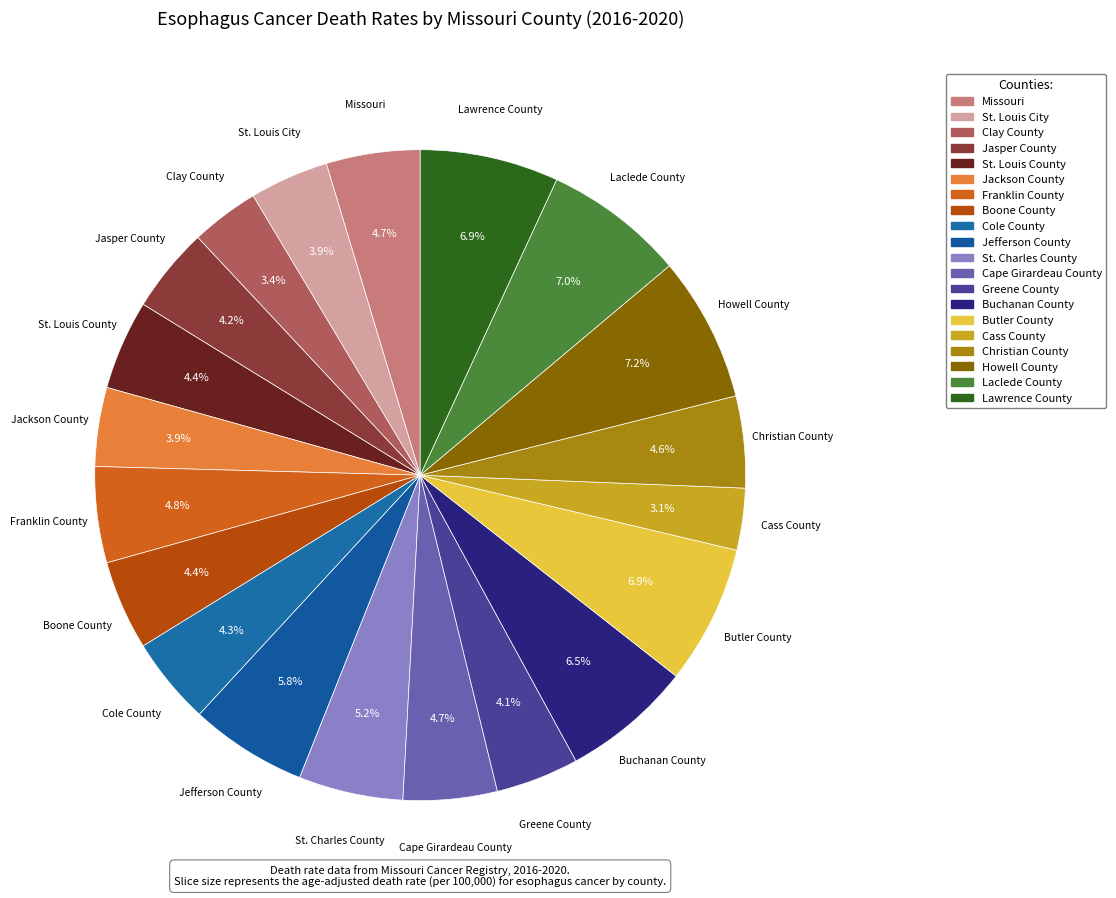

True or false: St. Louis County accounts for 4% of the total.

True